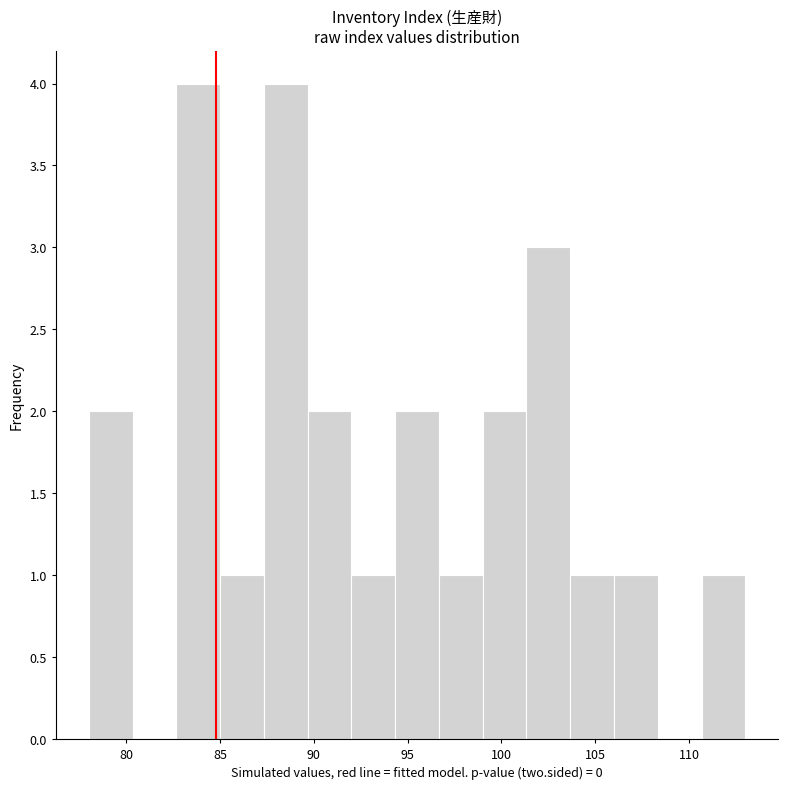

Reading left to right, transcribe this chart: for each bar, give the range it covers on the x-axis and its height. Neither the bar edges nor the heights are printed on the chart, so give them approximately, as read against the axes.

78.0 to 80.5: 2
80.5 to 82.5: 0
82.5 to 85.0: 4
85.0 to 87.5: 1
87.5 to 89.5: 4
89.5 to 92.0: 2
92.0 to 94.5: 1
94.5 to 96.5: 2
96.5 to 99.0: 1
99.0 to 101.5: 2
101.5 to 103.5: 3
103.5 to 106.0: 1
106.0 to 108.5: 1
108.5 to 110.5: 0
110.5 to 113.0: 1